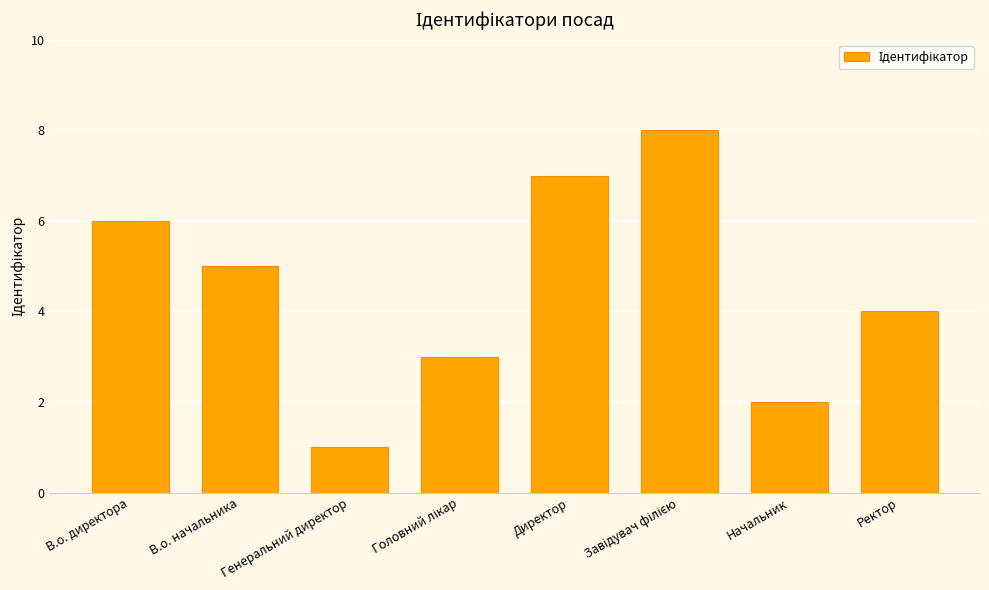

What is the difference between the maximum and minimum values?

7